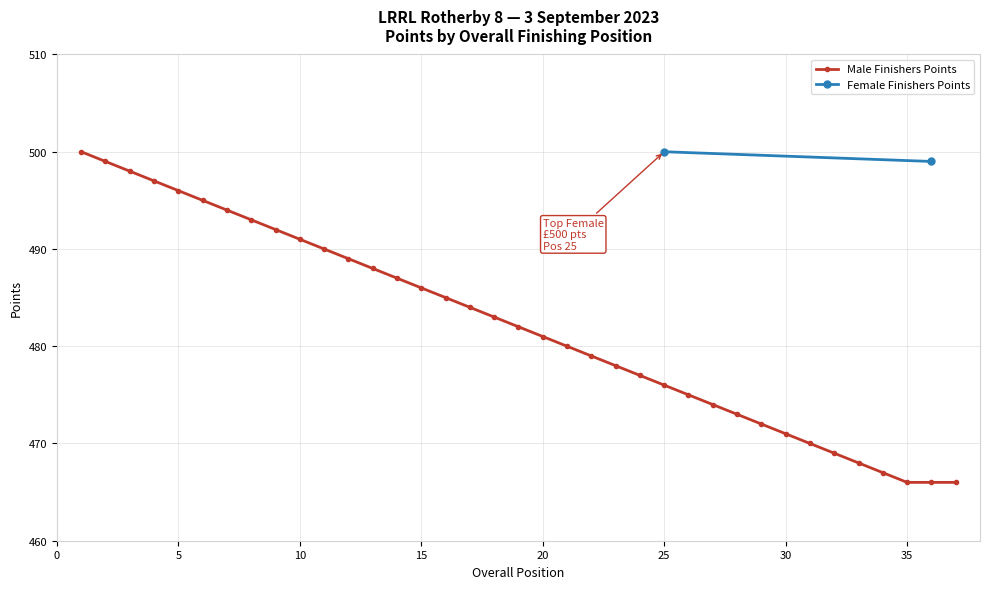

True or false: the data has more than 1 interior local peaks.

False